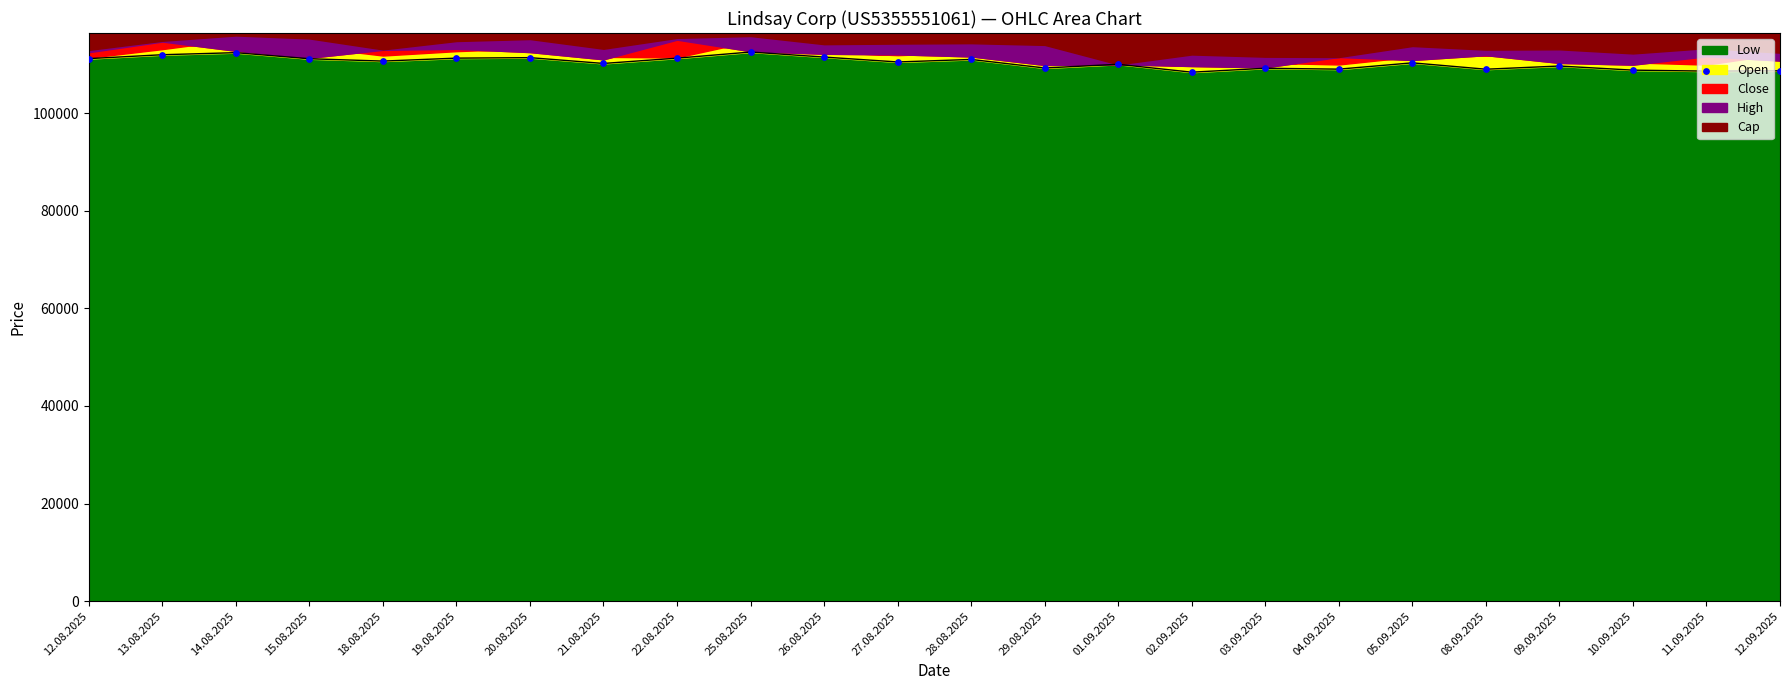

At which category is the sum across all series the highest?

14.08.2025